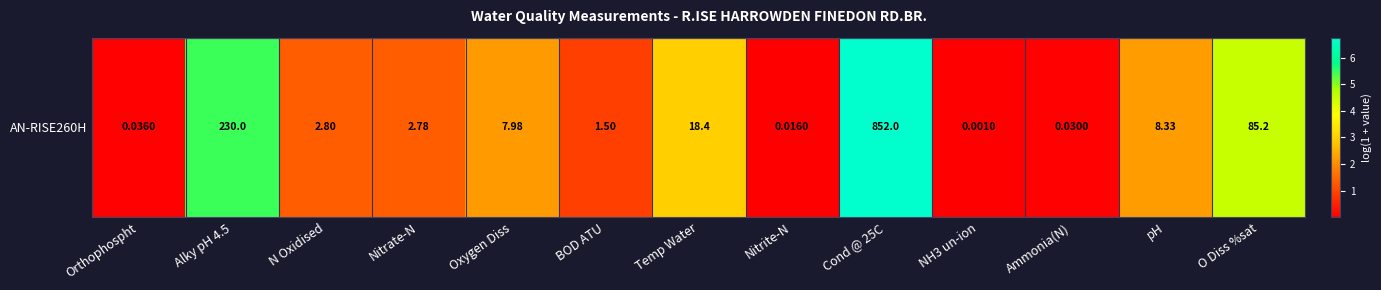

What value does the data have at Nitrate-N?

1.3